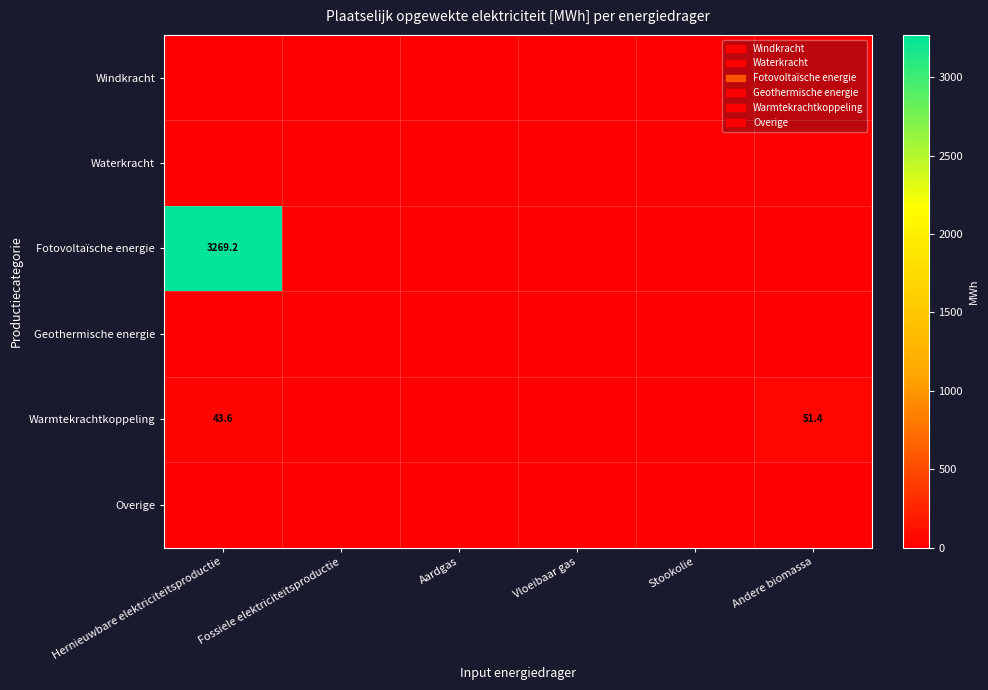

What is the total value across all series at Andere biomassa?

51.4